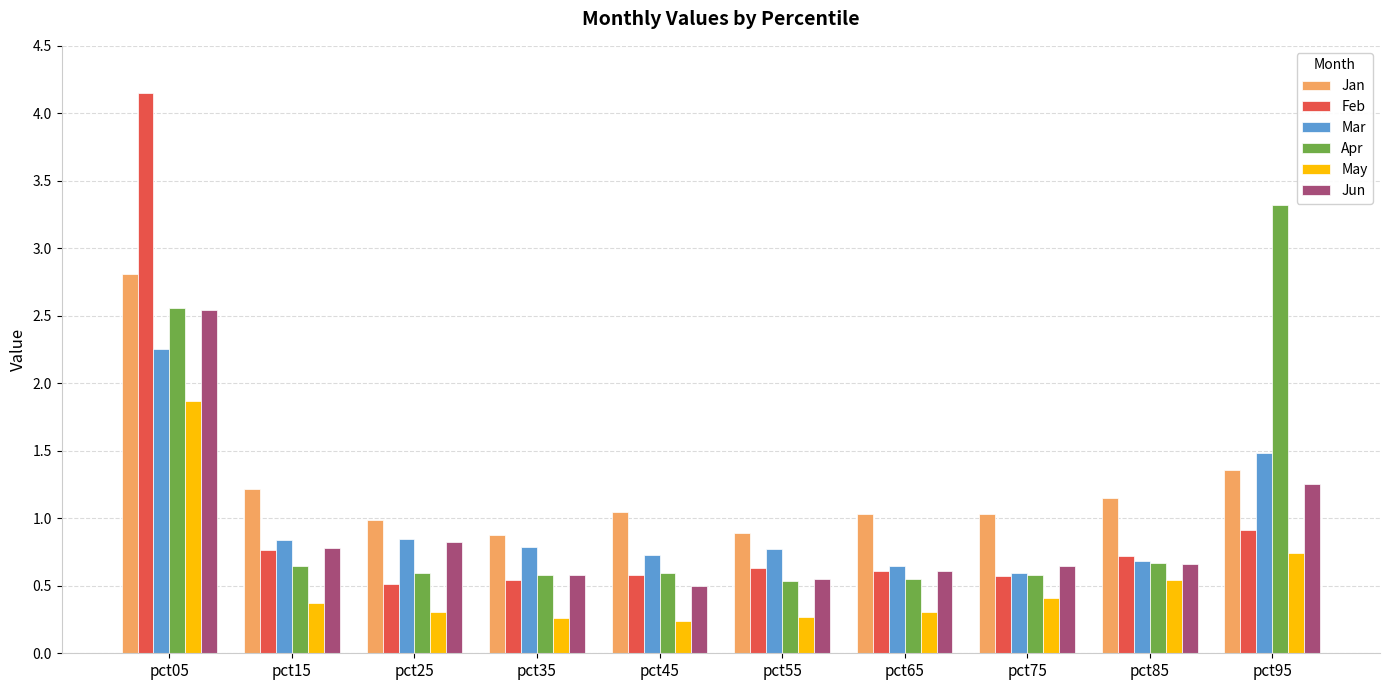

Which series has the largest range (max minus min)?

Feb